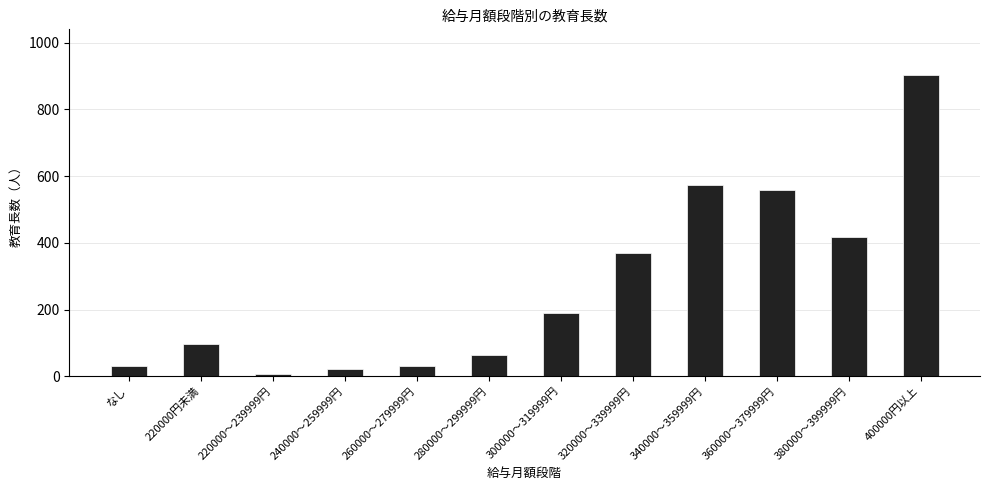

What is the label of the 12th bar from the left?

400000円以上